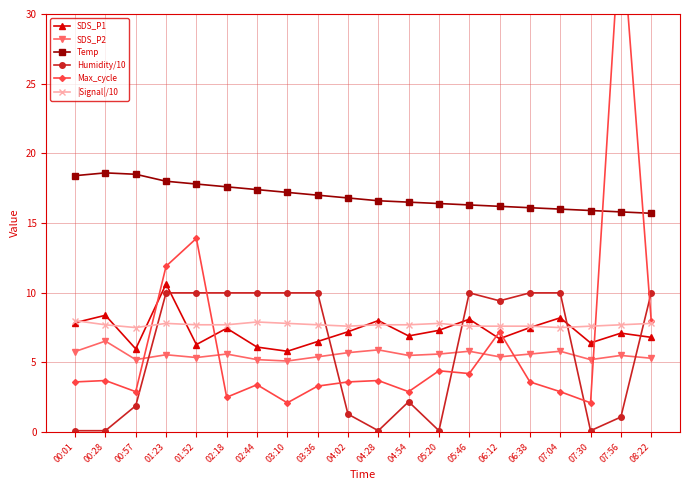

Which series has the largest range (max minus min)?

Max_cycle